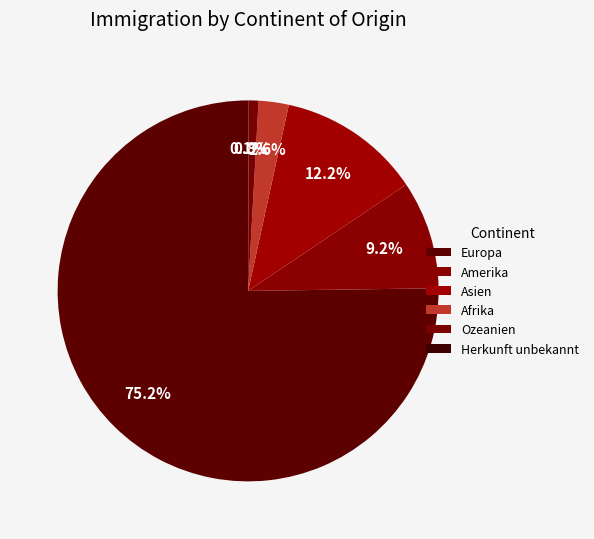

Is it true that Asien is 19% of the pie?

False